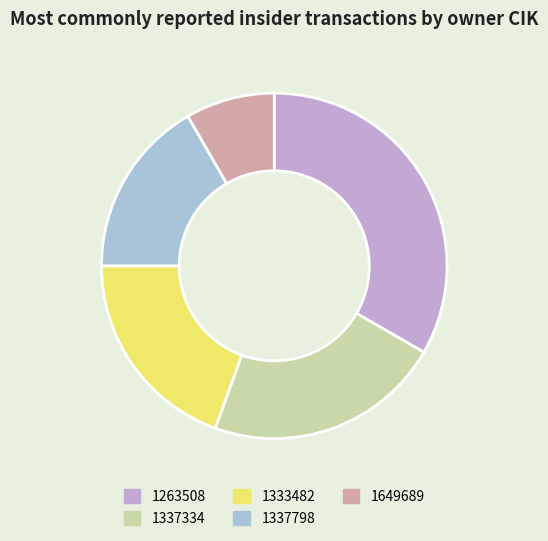

To the nearest percent, what portion does 1263508 represent?

33%